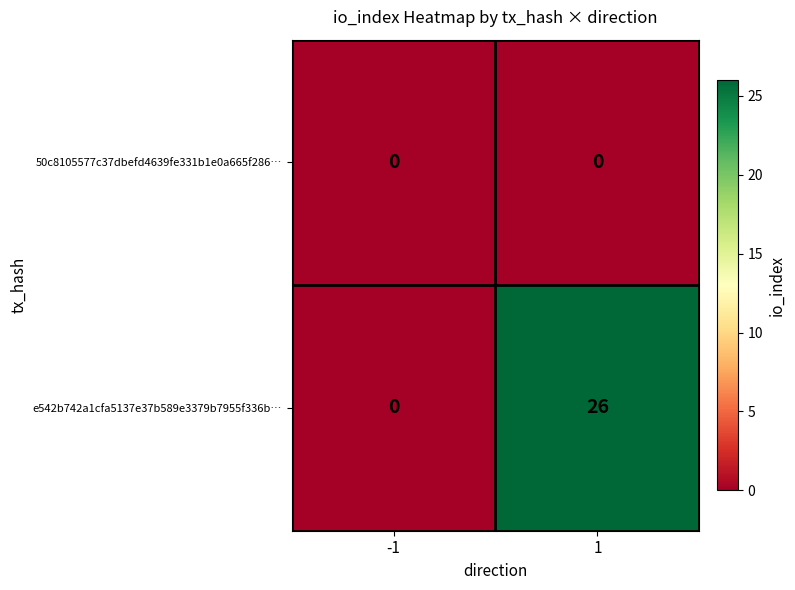

The e542b742a1cfa5137e37b589e3379b7955f336b… series shows -10 at -1. True or false?

False